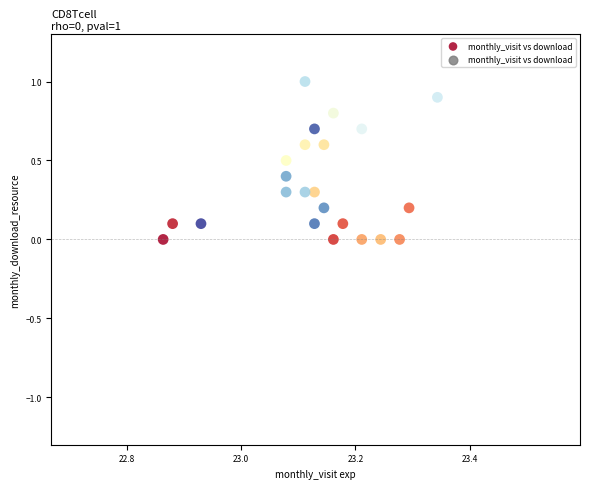

What is the range of X values (max minus min)?

0.5